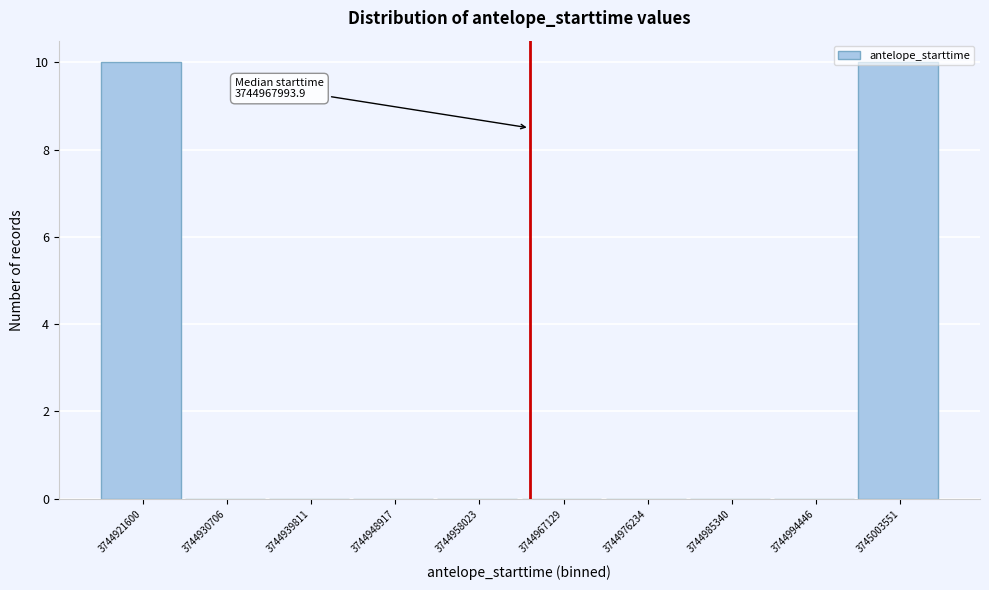

What is the sum of all values?

20